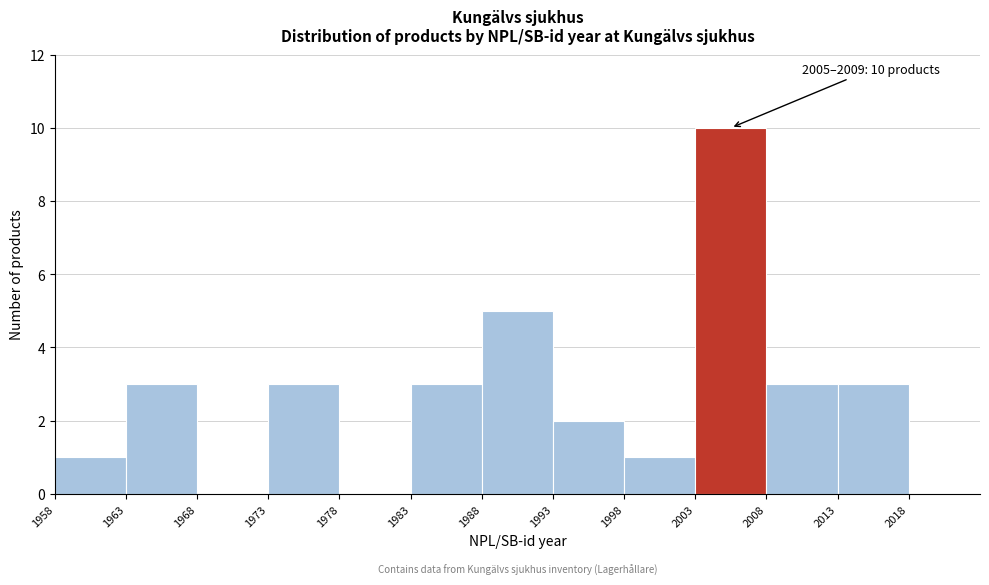

Over which range of the x-axis is the bar tallest?

2003 to 2008